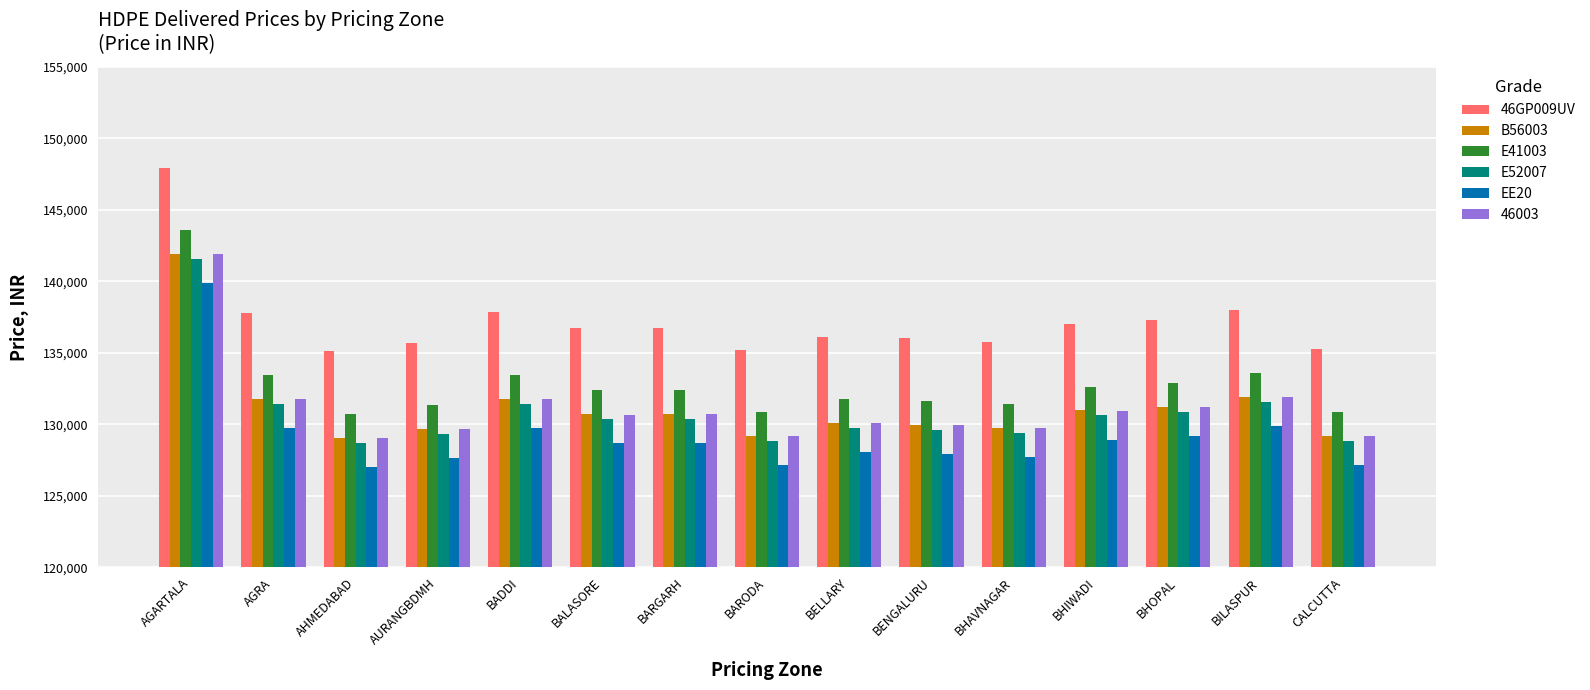

What is the difference between the highest and lowest values at BARODA?

8090